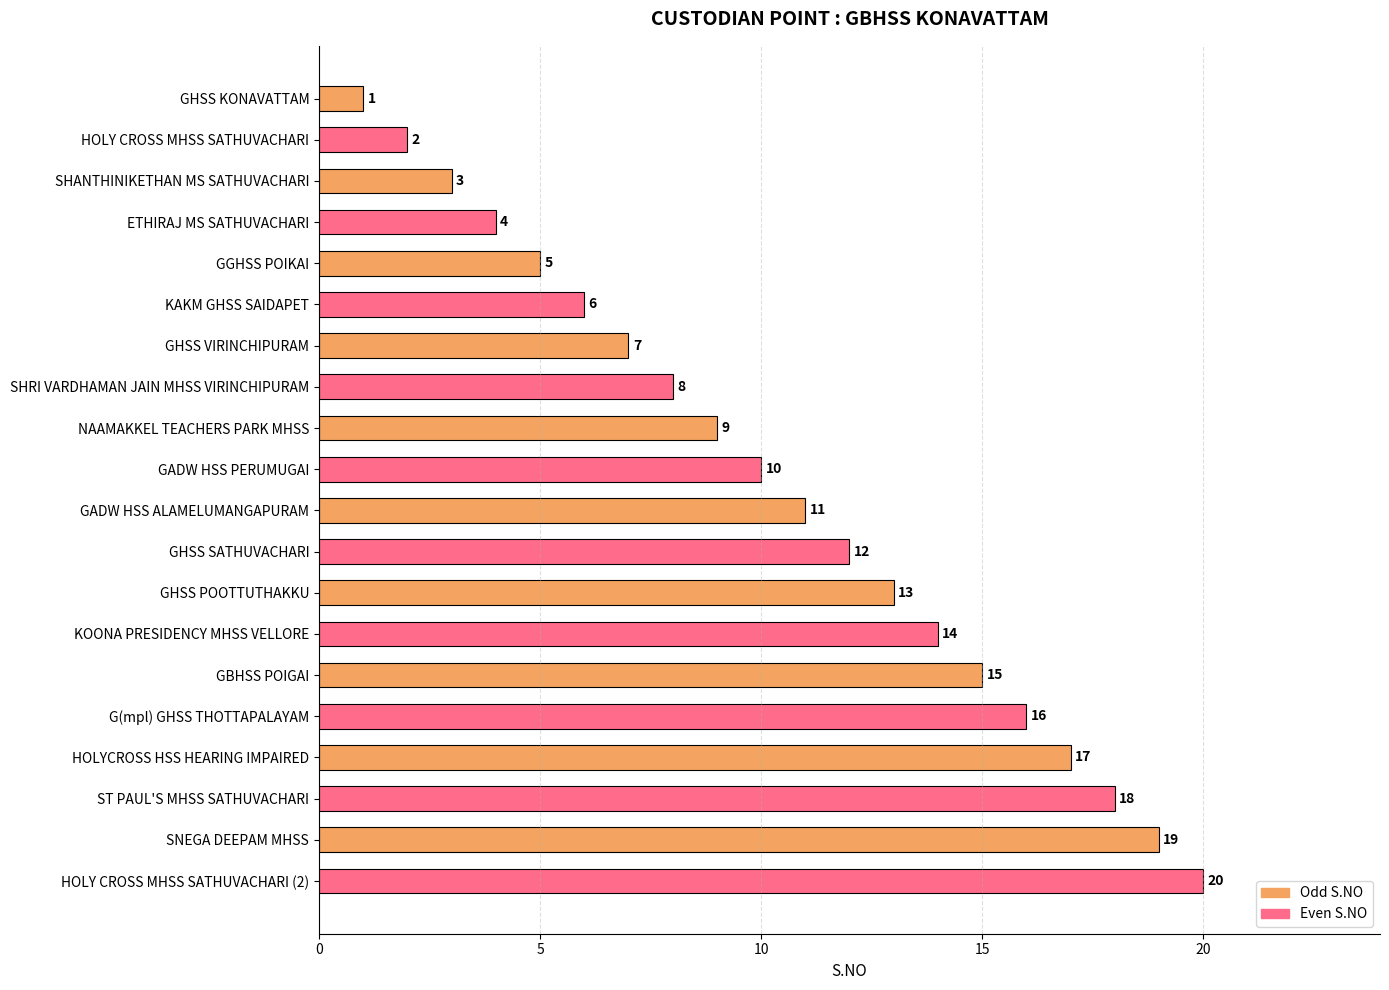

Which category has the highest value across all series?

HOLY CROSS MHSS SATHUVACHARI (2)